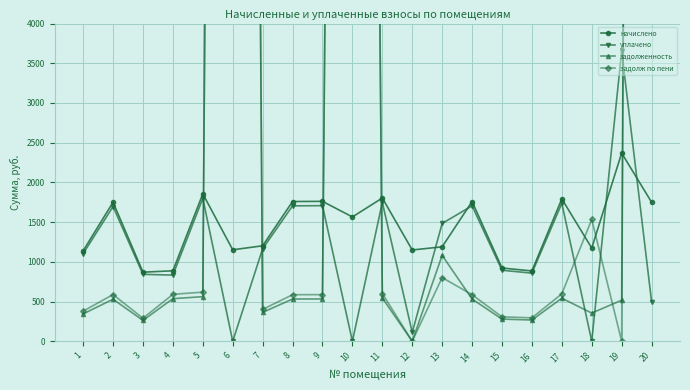

In задолж по пени, how many points are higher than both neighbors (excluding endpoints)?

5